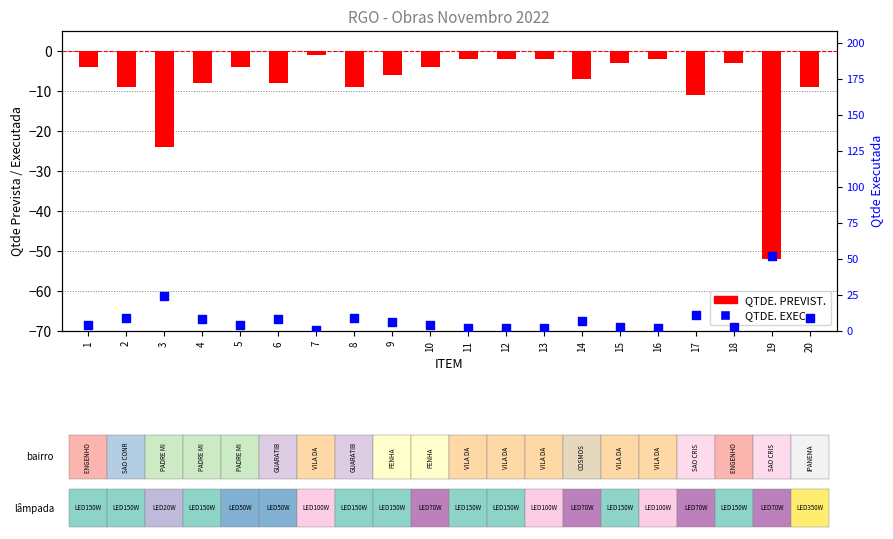

At how many categories does at least one series exceed -10?

20